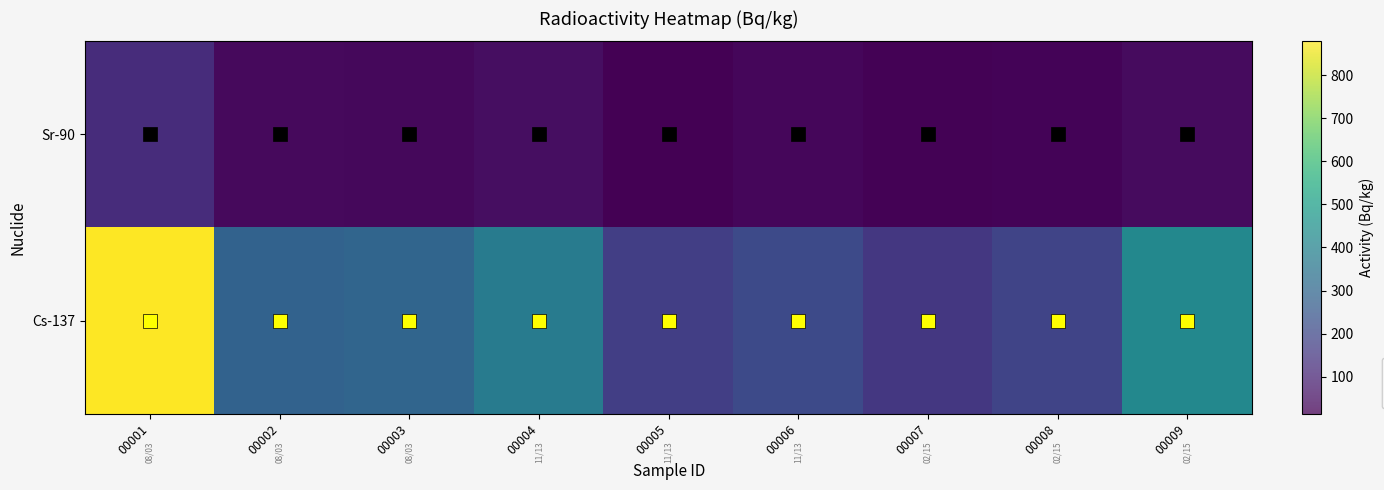

List the series in order of their peak value, highest first.

Cs-137, Sr-90